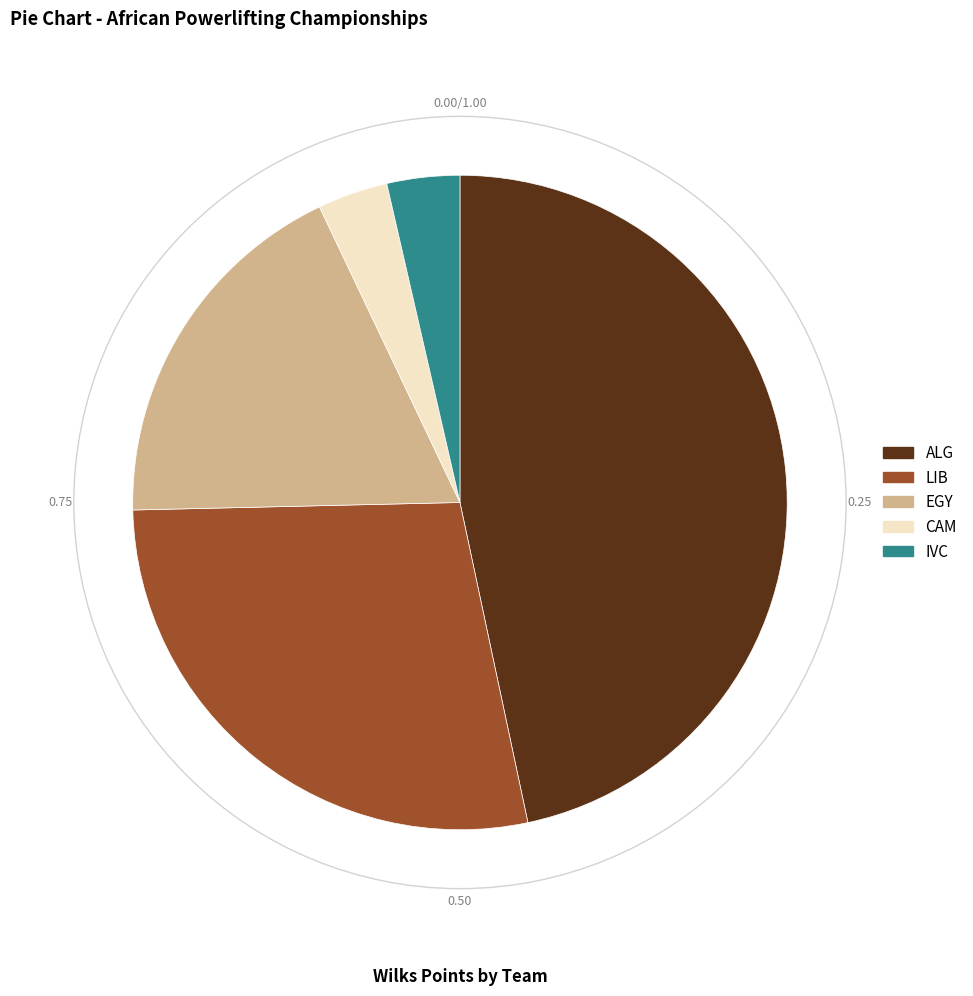

Which category has the biggest portion of the pie?

ALG